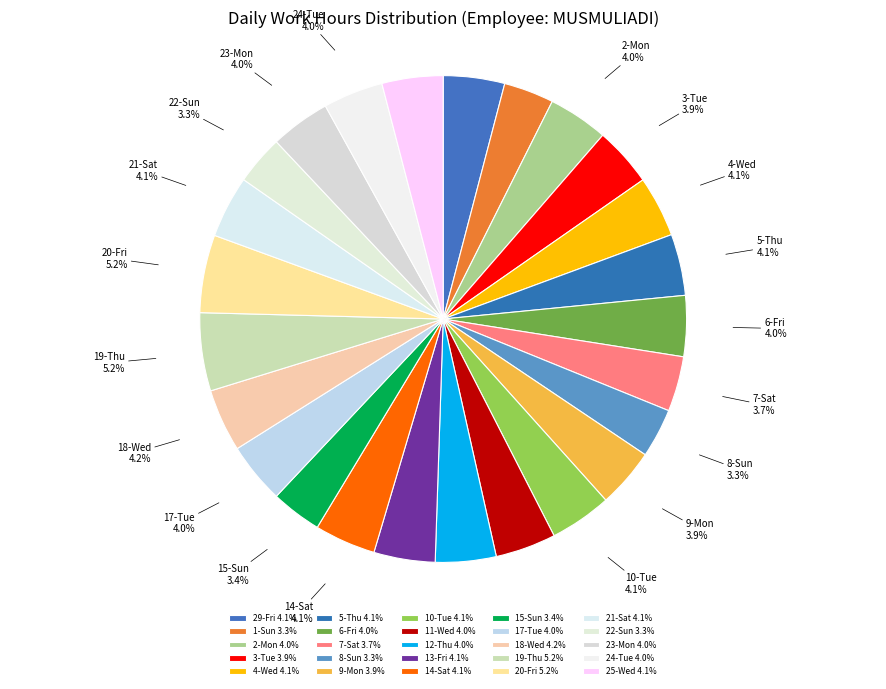

Rank the categories by value from lowest to highest.

8-Sun, 22-Sun, 1-Sun, 15-Sun, 7-Sat, 3-Tue, 9-Mon, 23-Mon, 2-Mon, 24-Tue, 11-Wed, 12-Thu, 6-Fri, 17-Tue, 4-Wed, 25-Wed, 14-Sat, 13-Fri, 29-Fri, 5-Thu, 10-Tue, 21-Sat, 18-Wed, 20-Fri, 19-Thu